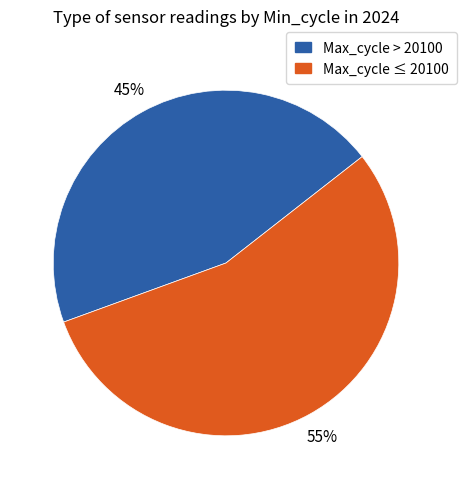

Is there any slice that represents more than half of the pie?

Yes